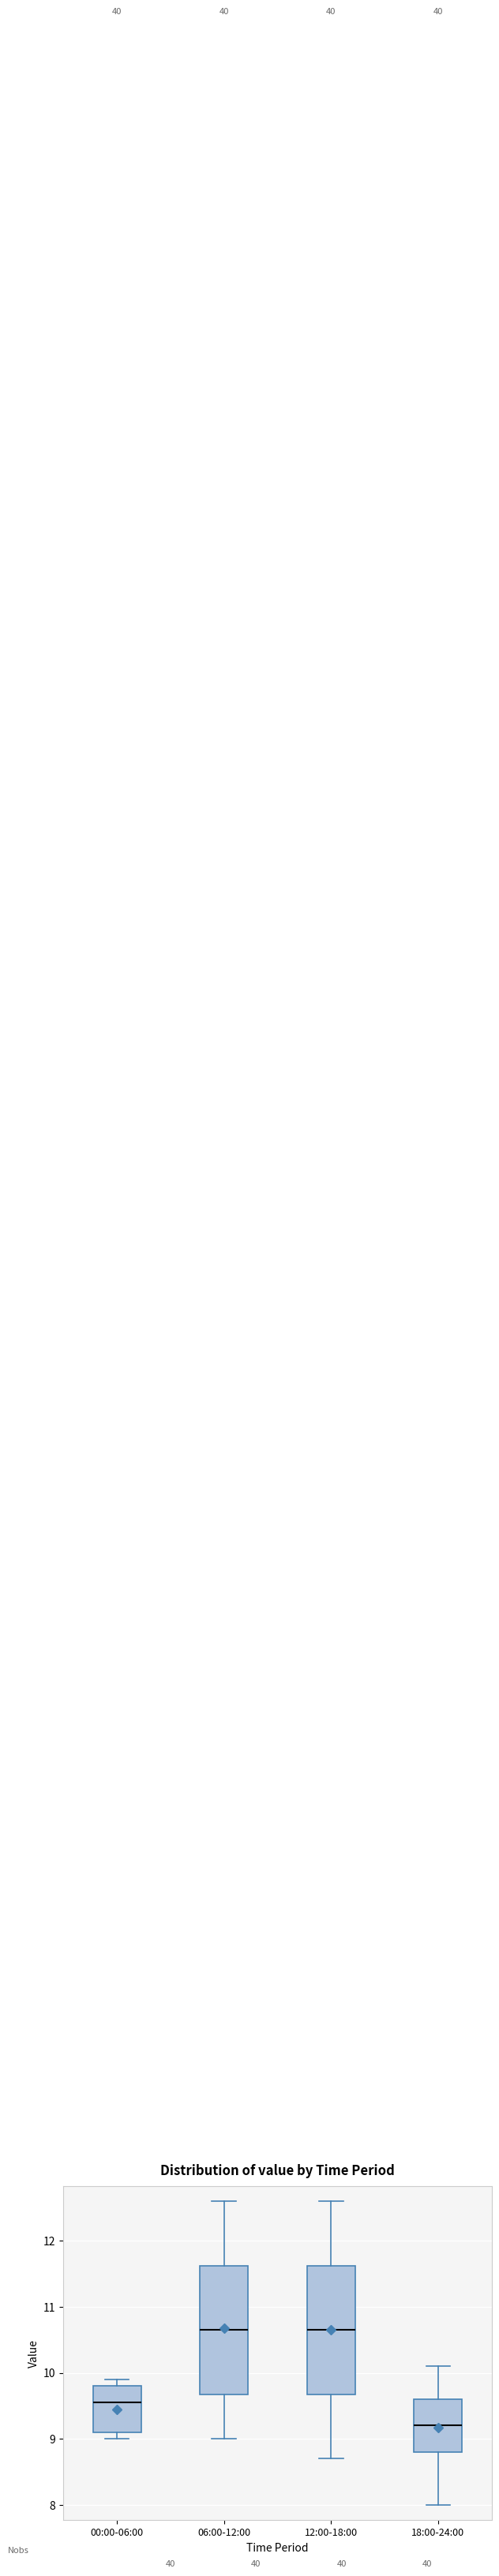

Reading left to right, read every box against the y-axis: the position of its median line, the range the box covers, and the ends of its whiskers. The values are not printed on the chart, so give them approximately, as read against the axis.

00:00-06:00: median 9.6, box 9.1 to 9.8, whiskers 9.0 to 9.9
06:00-12:00: median 10.7, box 9.7 to 11.6, whiskers 9.0 to 12.6
12:00-18:00: median 10.7, box 9.7 to 11.6, whiskers 8.7 to 12.6
18:00-24:00: median 9.2, box 8.8 to 9.6, whiskers 8.0 to 10.1